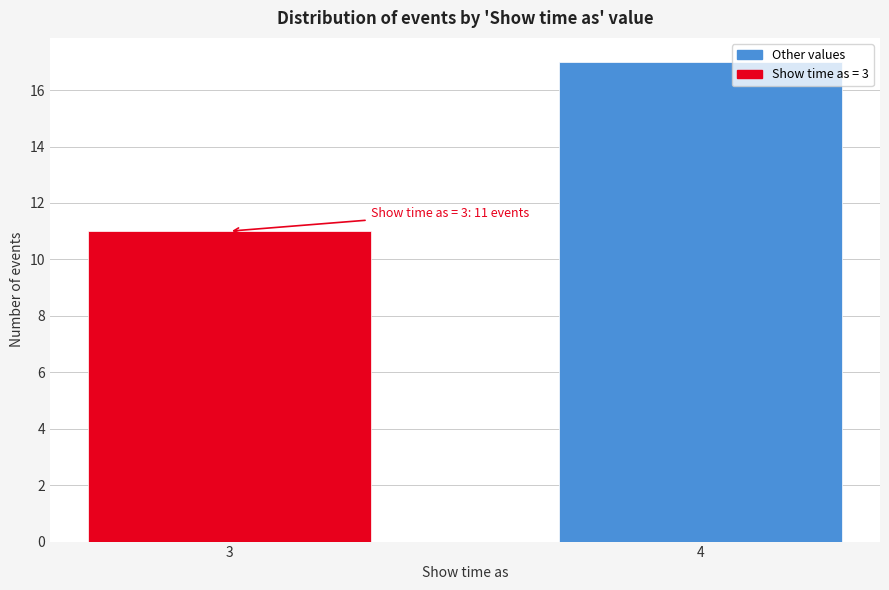

Reading left to right, list all the values displayed in this chart.

11	17